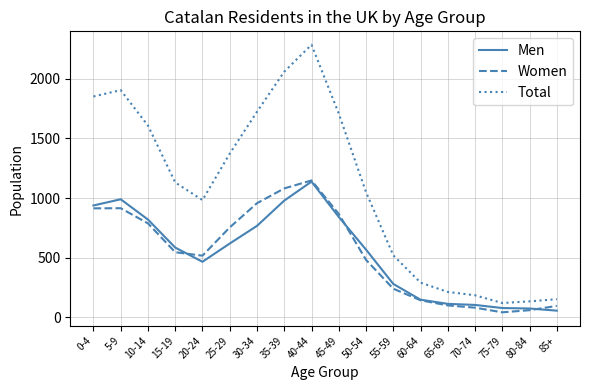

Which series changed the most between 5-9 and 15-19?

Total